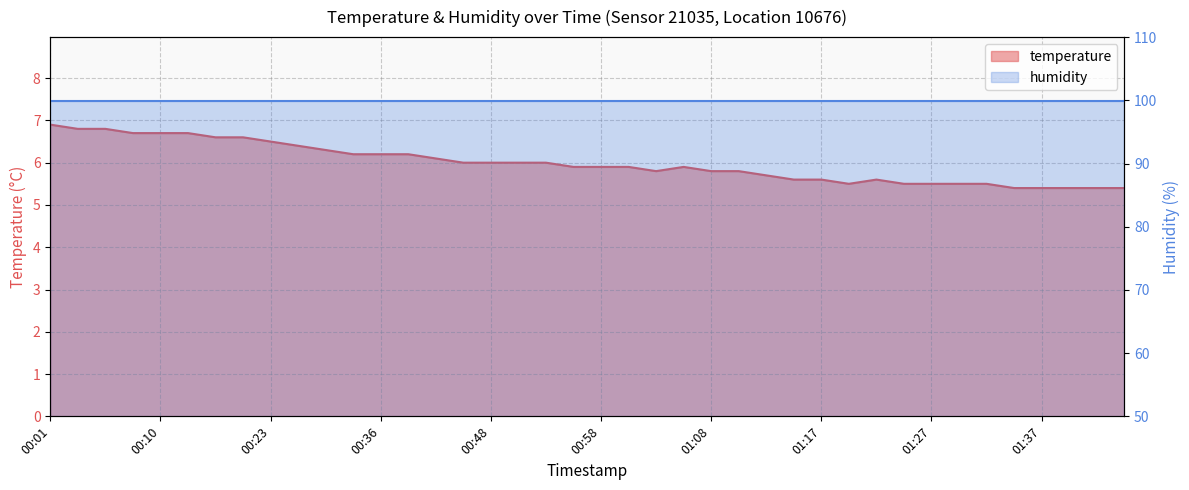

What is the change in value from 00:31 to 01:03?

-0.5